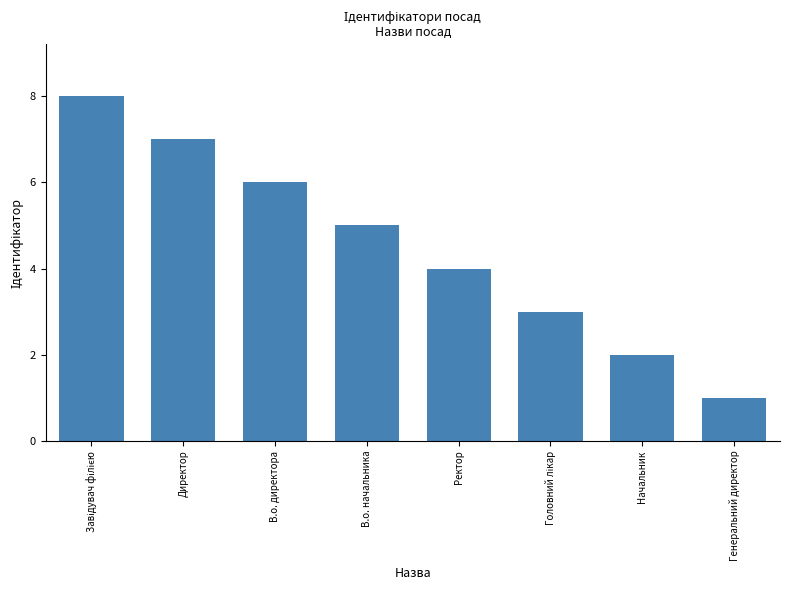

Approximately how many times larger is the value at Ректор compared to В.о. начальника?

0.8